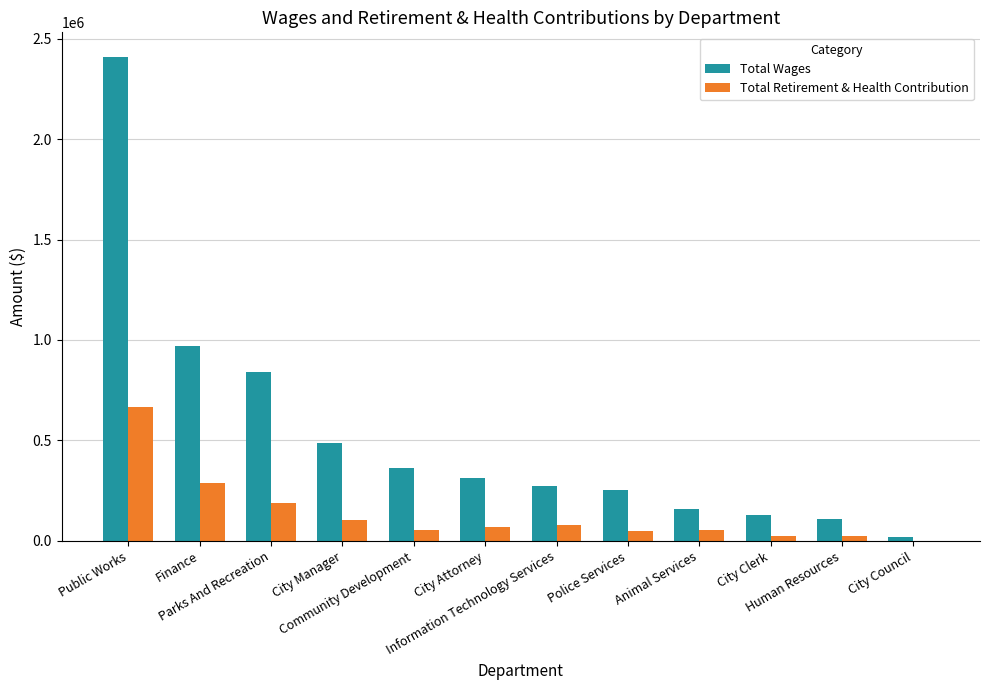

Are the bars horizontal?

No